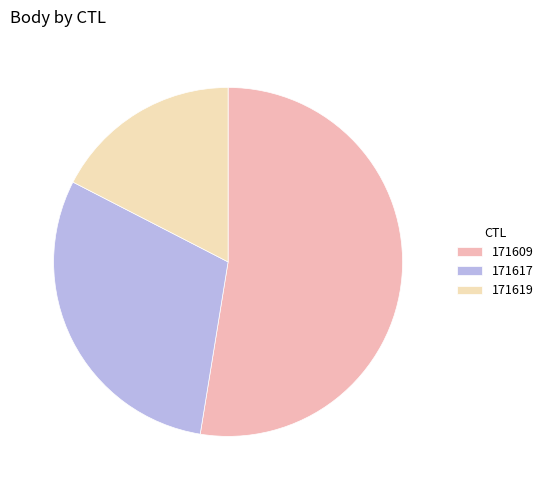

Approximately how many times larger is the value at 171619 compared to 171617?

0.6